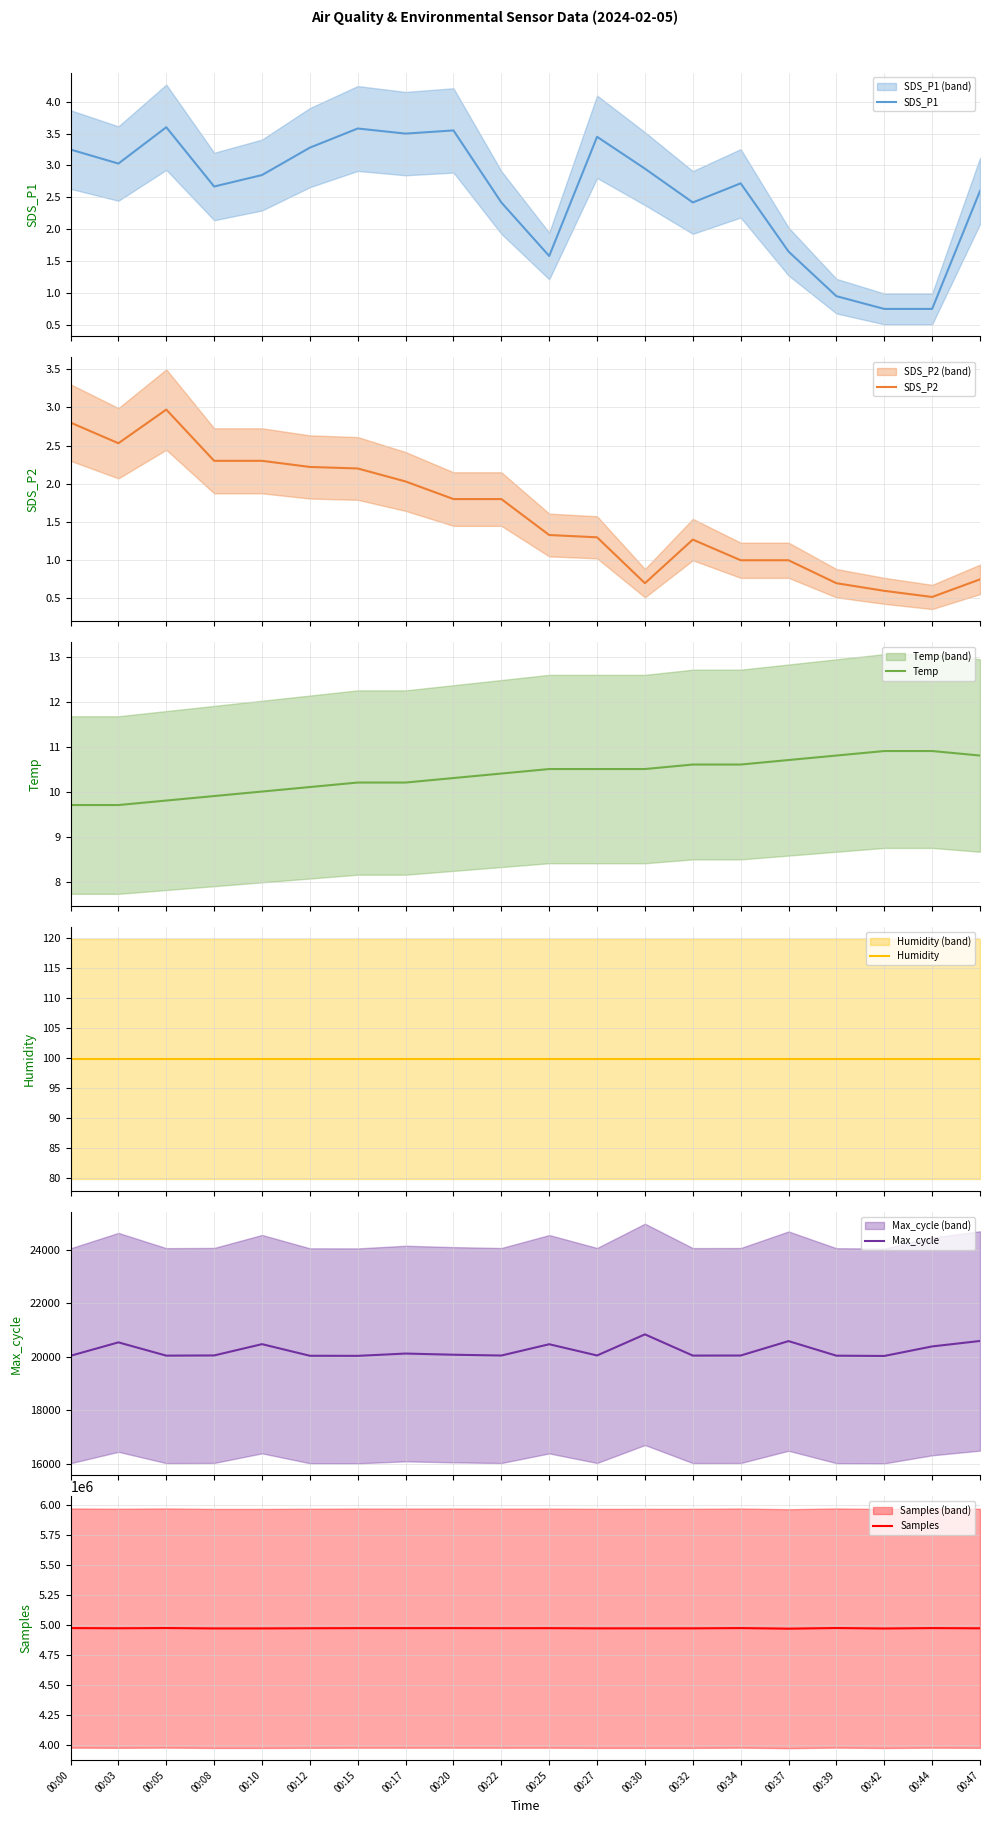

How many lines are shown in the chart?

6